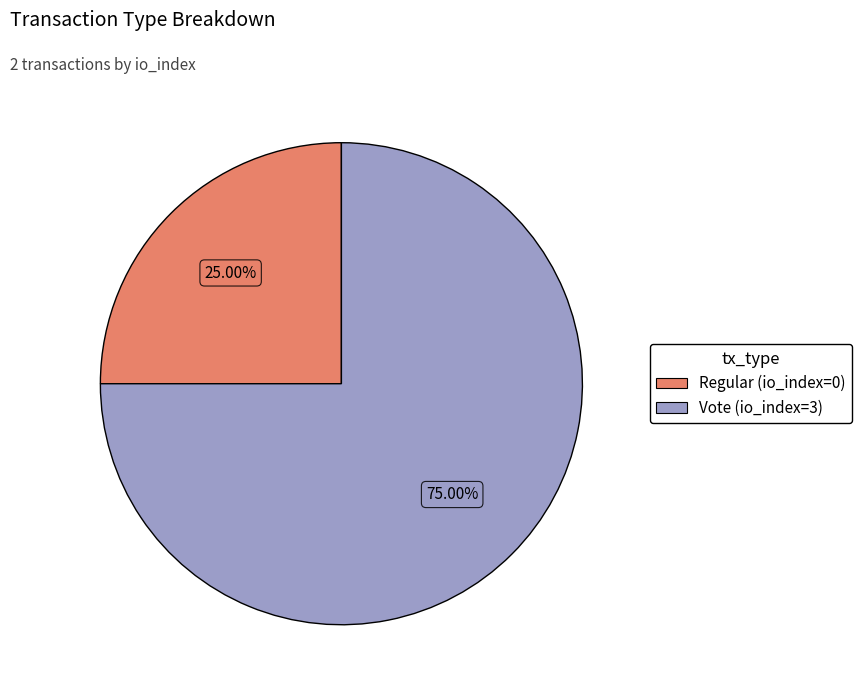

Is Regular (io_index=0) the majority of the pie?

No